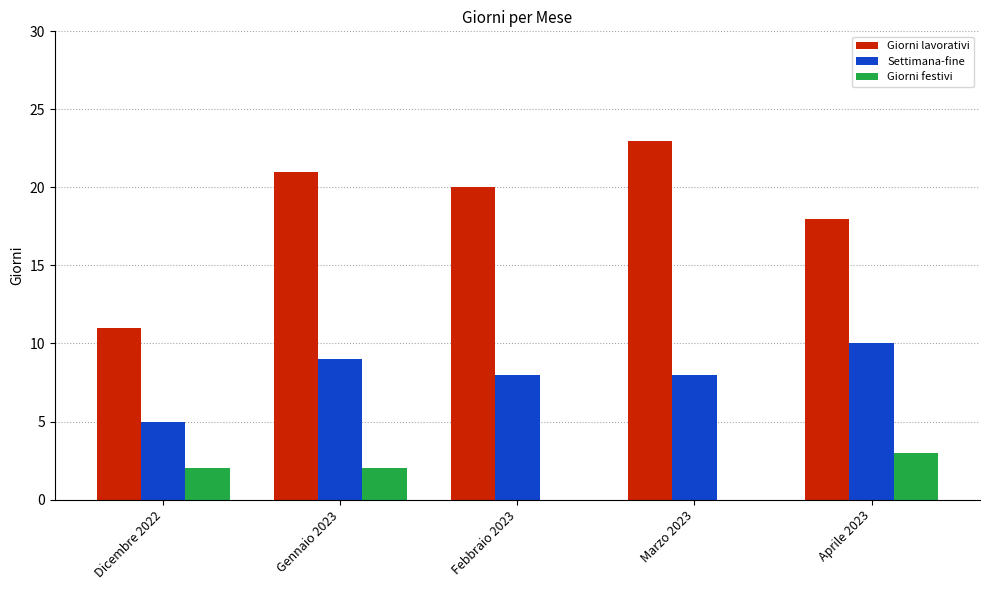

Reading left to right, transcribe all the data shown in this chart.

Giorni lavorativi: 11	21	20	23	18
Settimana-fine: 5	9	8	8	10
Giorni festivi: 2	2	0	0	3